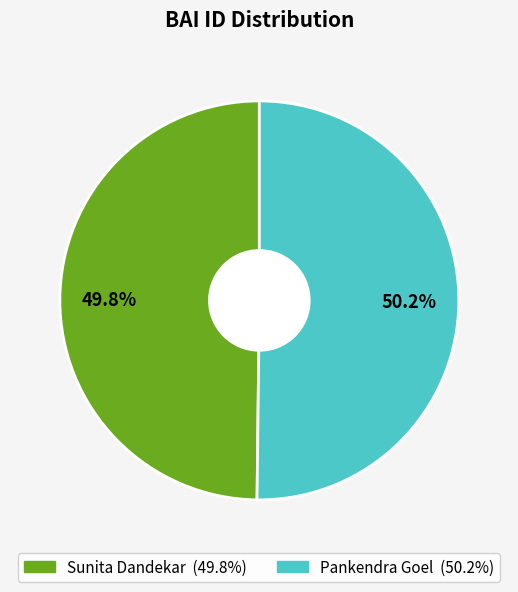

The Pankendra Goel slice represents 44% of the pie. True or false?

False